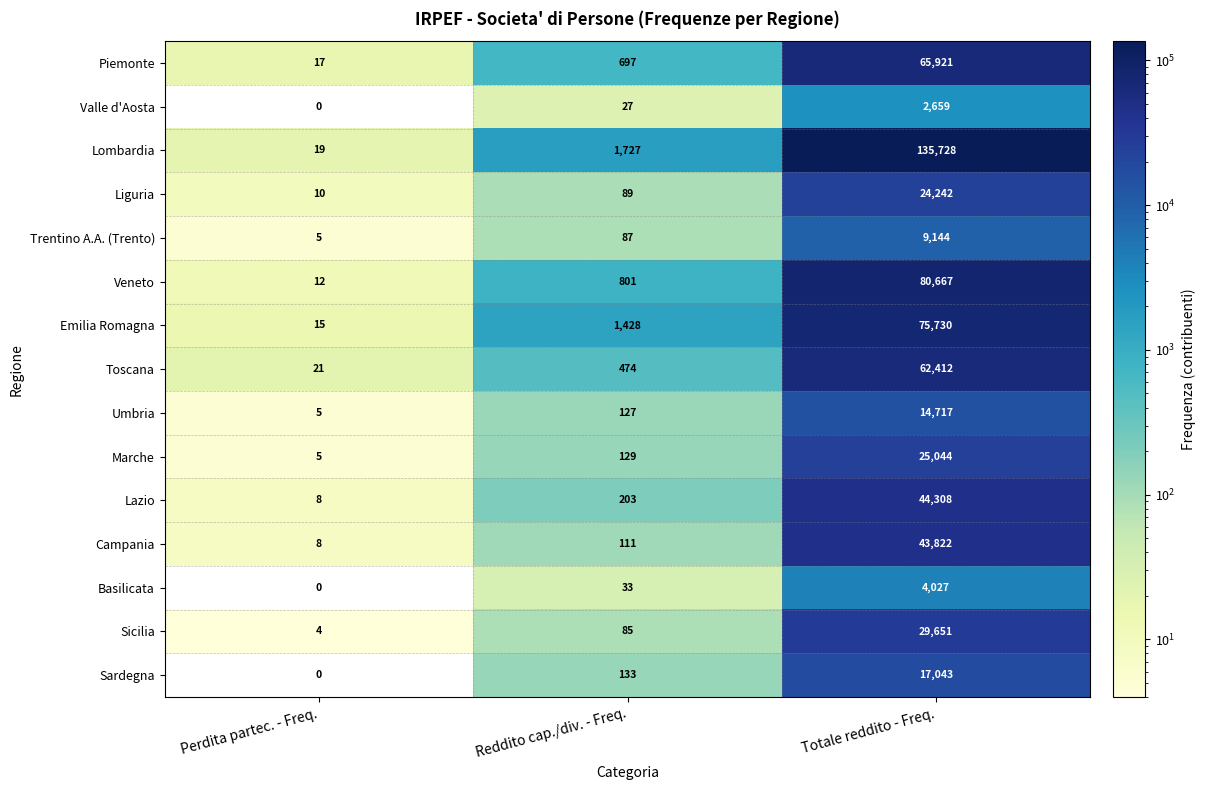

What is the total value across all series at Reddito cap./div. - Freq.?

6151